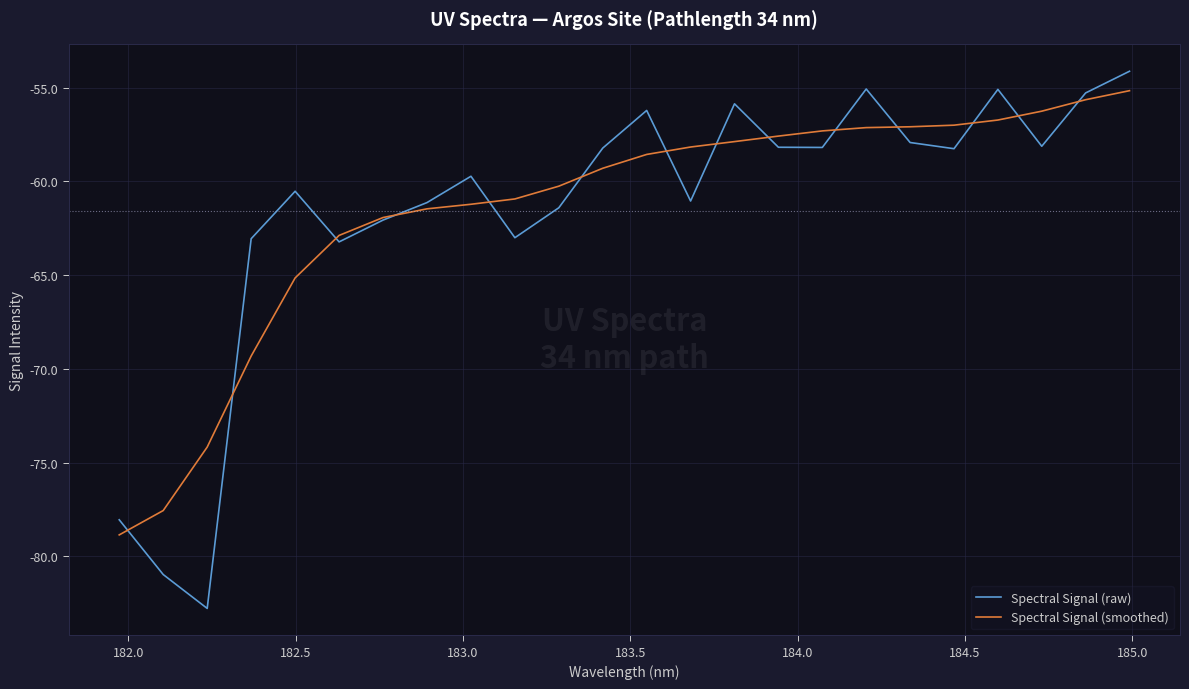

What is the smallest value displayed?

-82.8